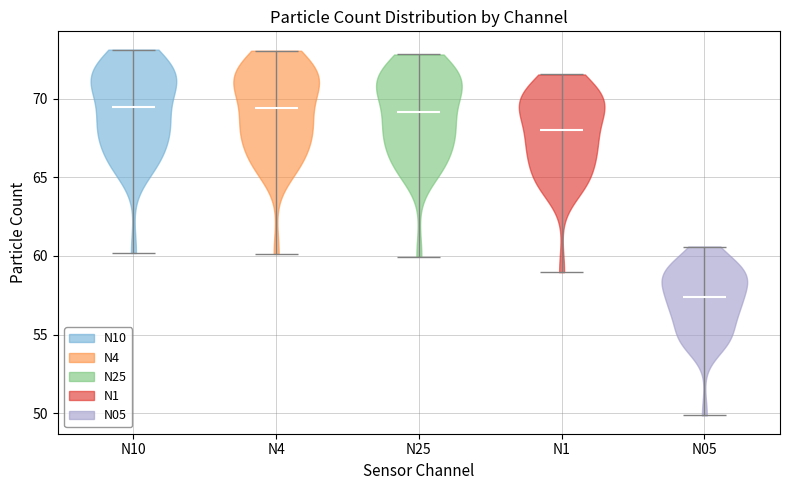

Reading left to right, read every violin against the y-axis: where its median line is, and the lowest and highest points it reaches. The values are not printed on the chart, so give them approximately, as read against the axis.

N10: median line 69.5, lowest point 60.0, highest point 73.0
N4: median line 69.5, lowest point 60.0, highest point 73.0
N25: median line 69.0, lowest point 60.0, highest point 73.0
N1: median line 68.0, lowest point 59.0, highest point 71.5
N05: median line 57.5, lowest point 50.0, highest point 60.5